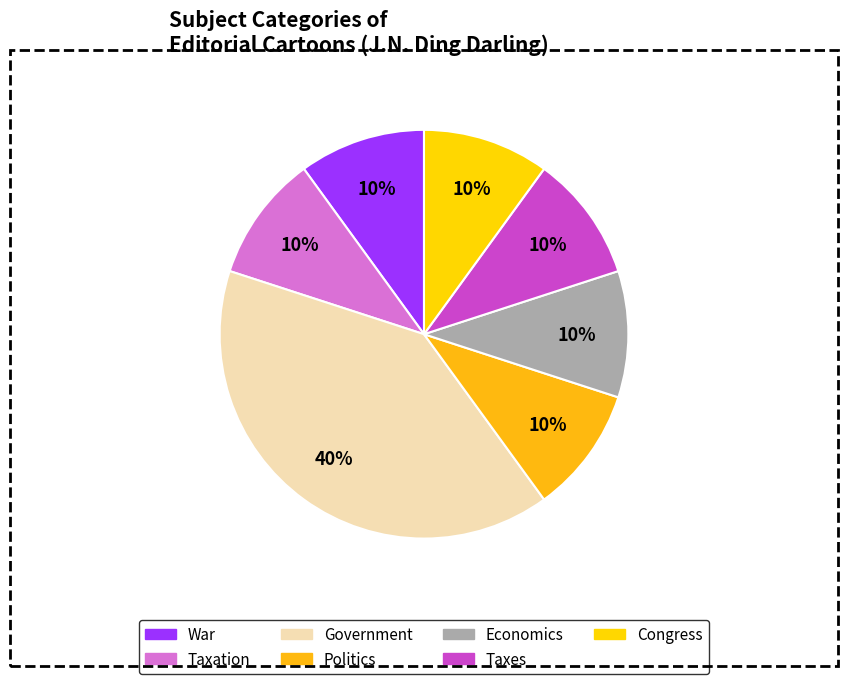

To the nearest percent, what is the average slice percentage?

14%